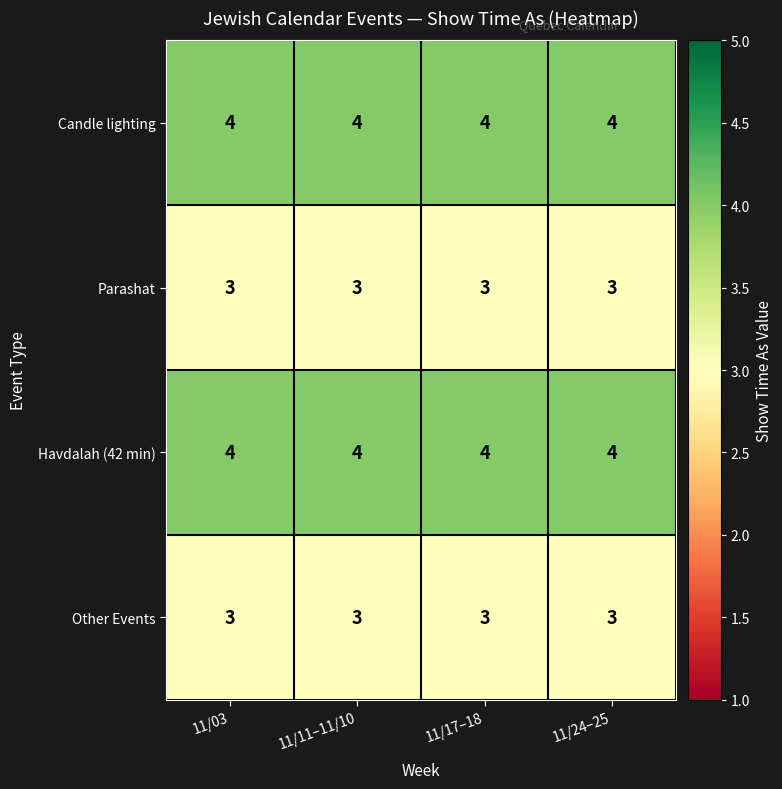

What is the approximate value of Havdalah (42 min) at 11/11–11/10?

4